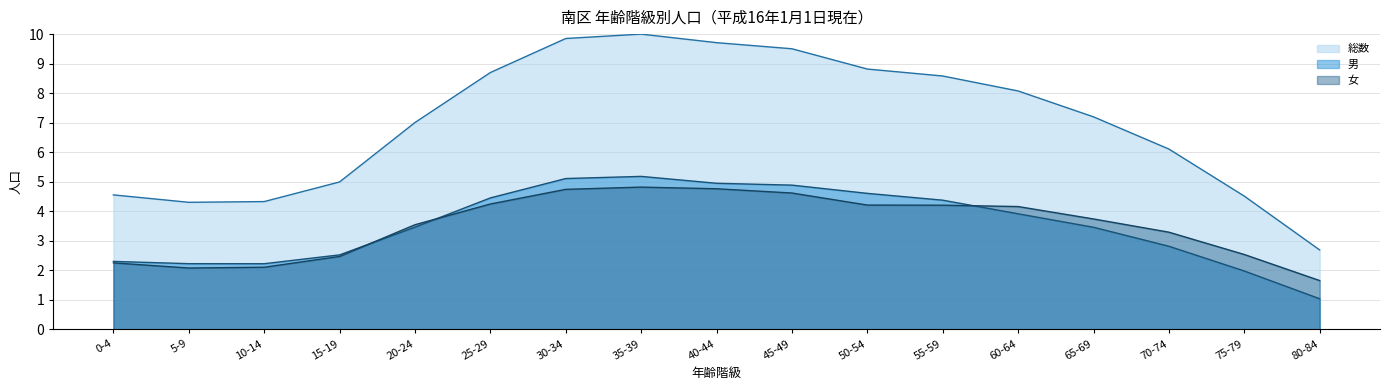

Reading left to right, list all the values displayed in this chart.

総数: 0-4=4.6	5-9=4.3	10-14=4.3	15-19=5.0	20-24=7.0	25-29=8.7	30-34=9.9	35-39=10.0	40-44=9.7	45-49=9.5	50-54=8.8	55-59=8.6	60-64=8.1	65-69=7.2	70-74=6.1	75-79=4.5	80-84=2.7
男: 0-4=2.3	5-9=2.2	10-14=2.2	15-19=2.5	20-24=3.5	25-29=4.5	30-34=5.1	35-39=5.2	40-44=4.9	45-49=4.9	50-54=4.6	55-59=4.4	60-64=3.9	65-69=3.5	70-74=2.8	75-79=2.0	80-84=1.0
女: 0-4=2.3	5-9=2.1	10-14=2.1	15-19=2.5	20-24=3.5	25-29=4.2	30-34=4.7	35-39=4.8	40-44=4.8	45-49=4.6	50-54=4.2	55-59=4.2	60-64=4.2	65-69=3.7	70-74=3.3	75-79=2.5	80-84=1.7